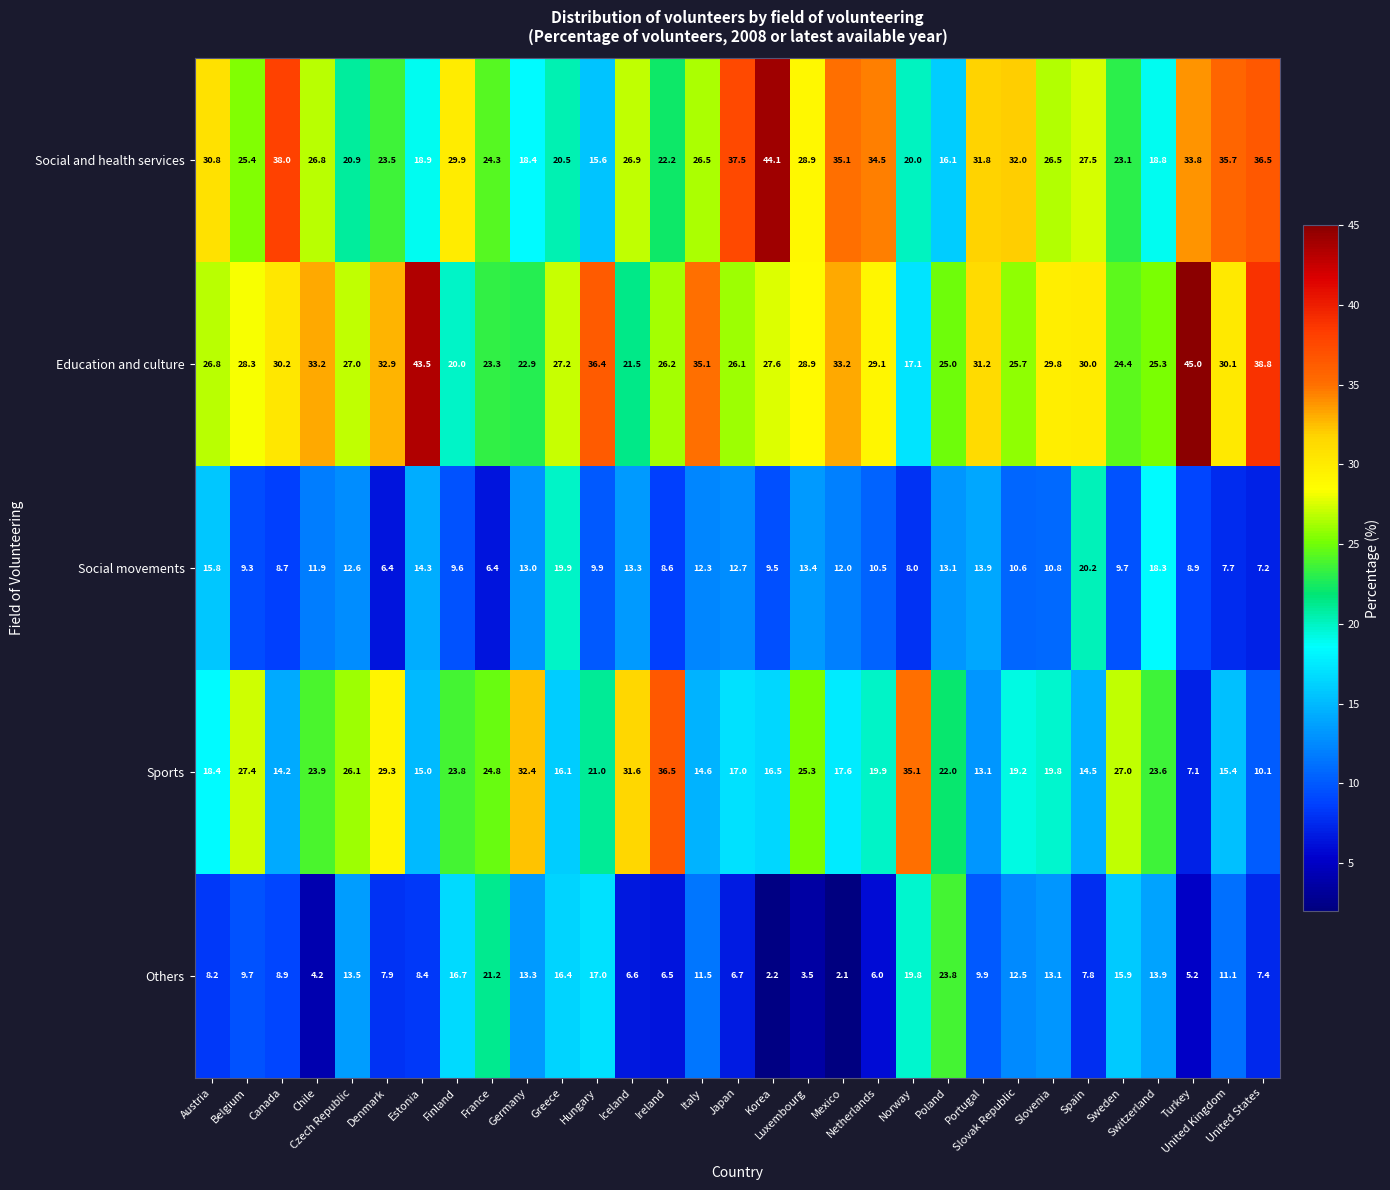

Which series has the largest total across all categories?

Education and culture